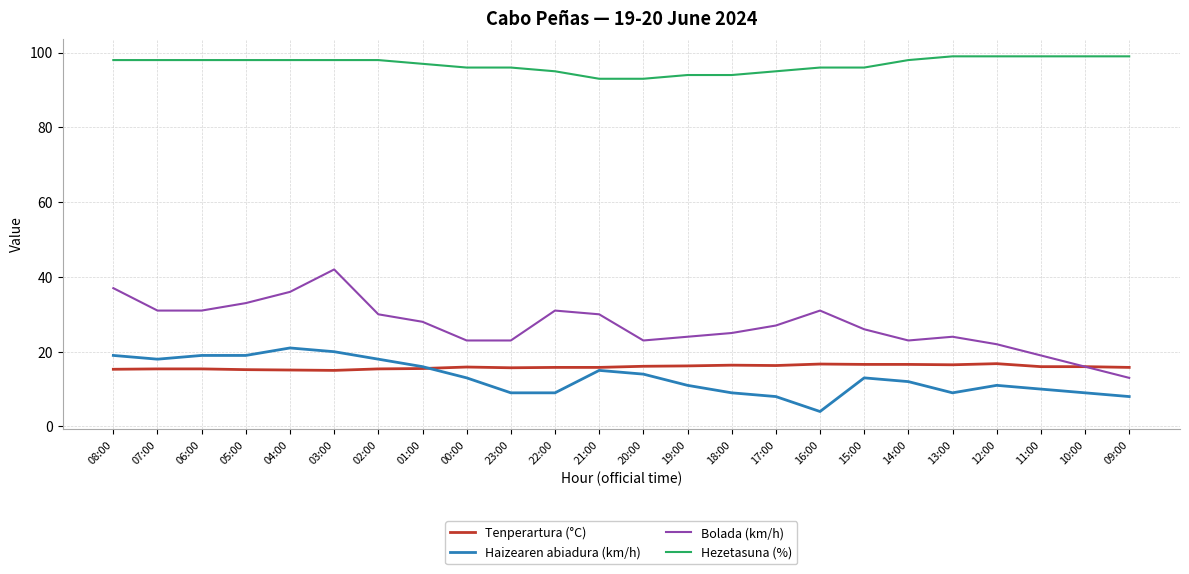

True or false: Hezetasuna (%) and Haizearen abiadura (km/h) cross at least once.

False